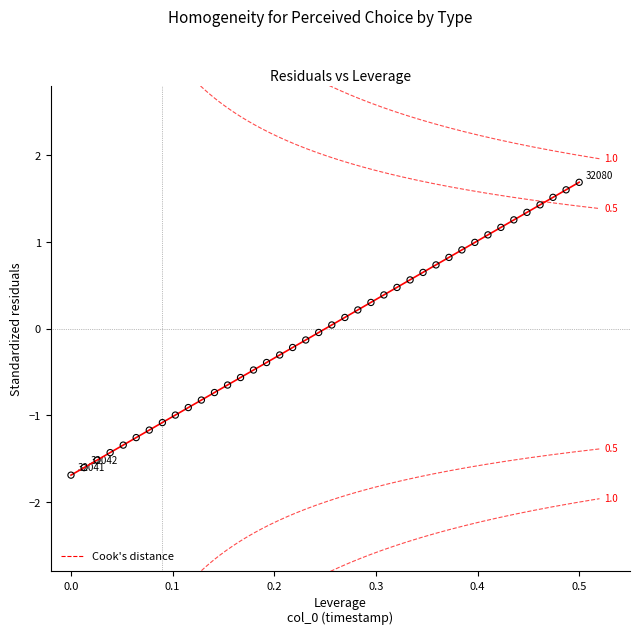

What is the range of X values (max minus min)?

0.5